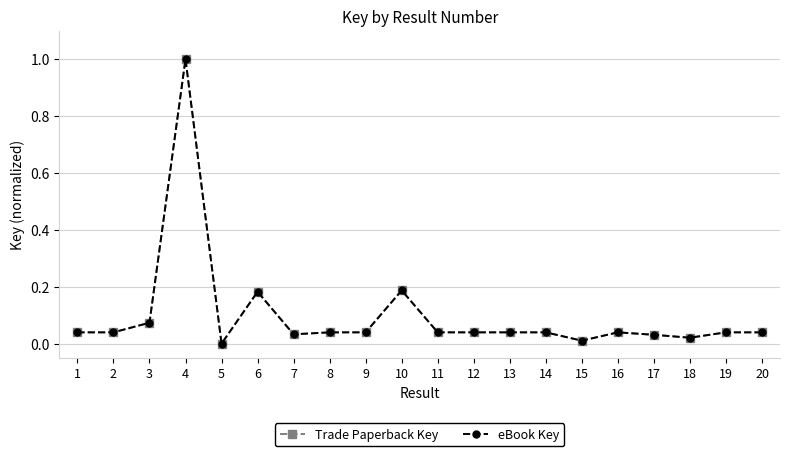

Where is the first local minimum for eBook Key?

2